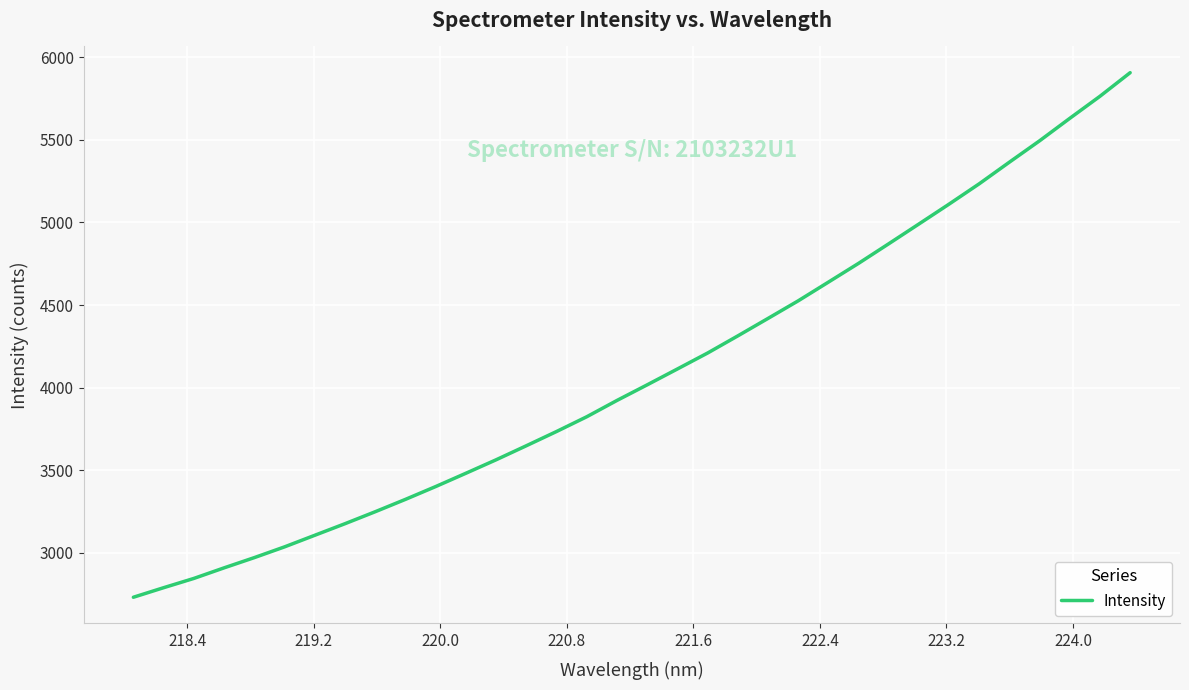

Does the chart have visible grid lines?

Yes